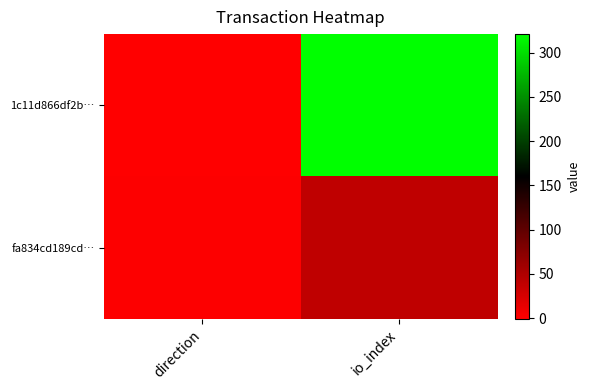

Which series has the widest spread of values?

1c11d866df2b…